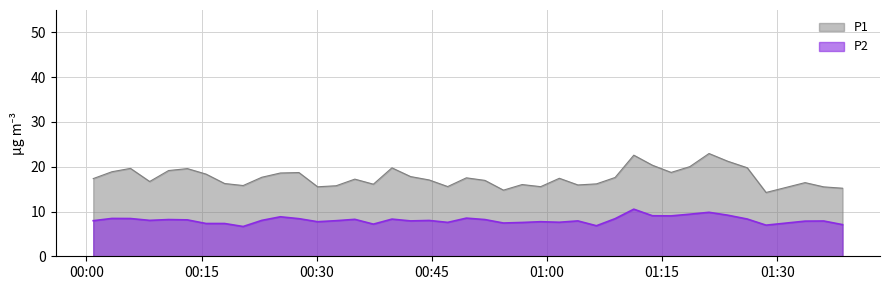

True or false: P2 and P1 intersect in this chart.

False